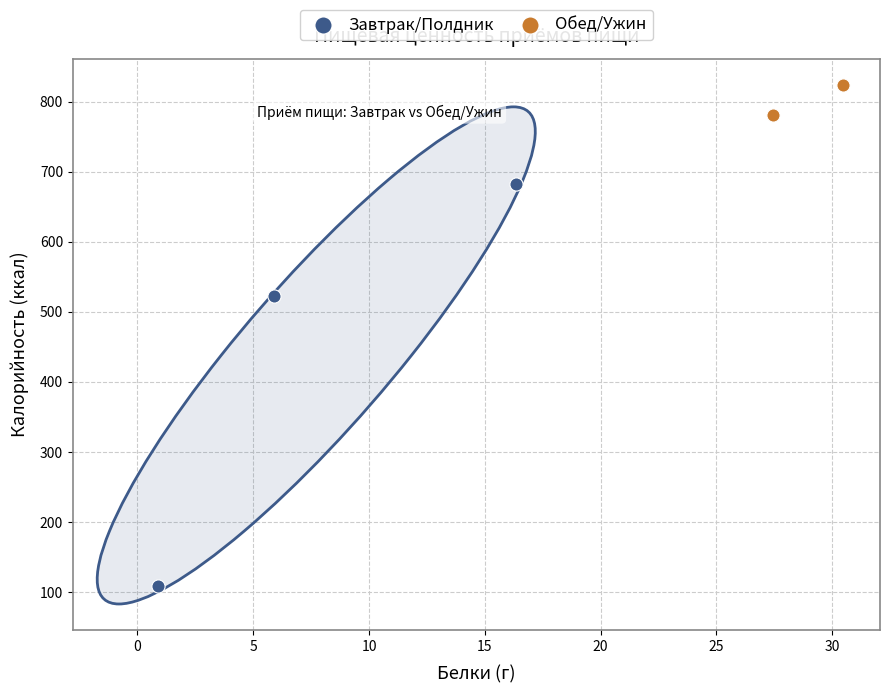

What are all the series names shown in the legend?

Завтрак/Полдник, Обед/Ужин